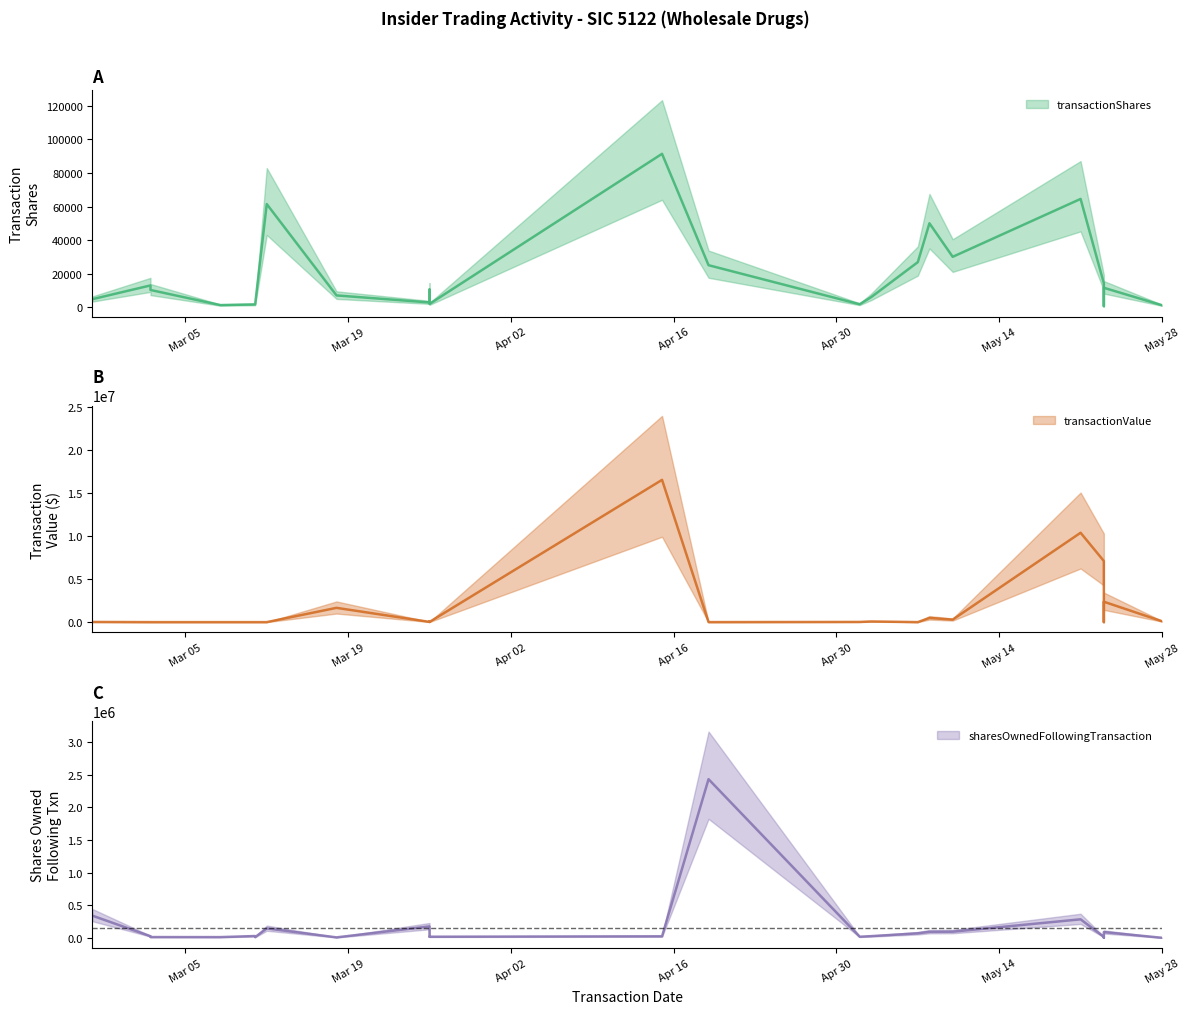

The transactionValue series shows 0 at 2024-05-23. True or false?

True